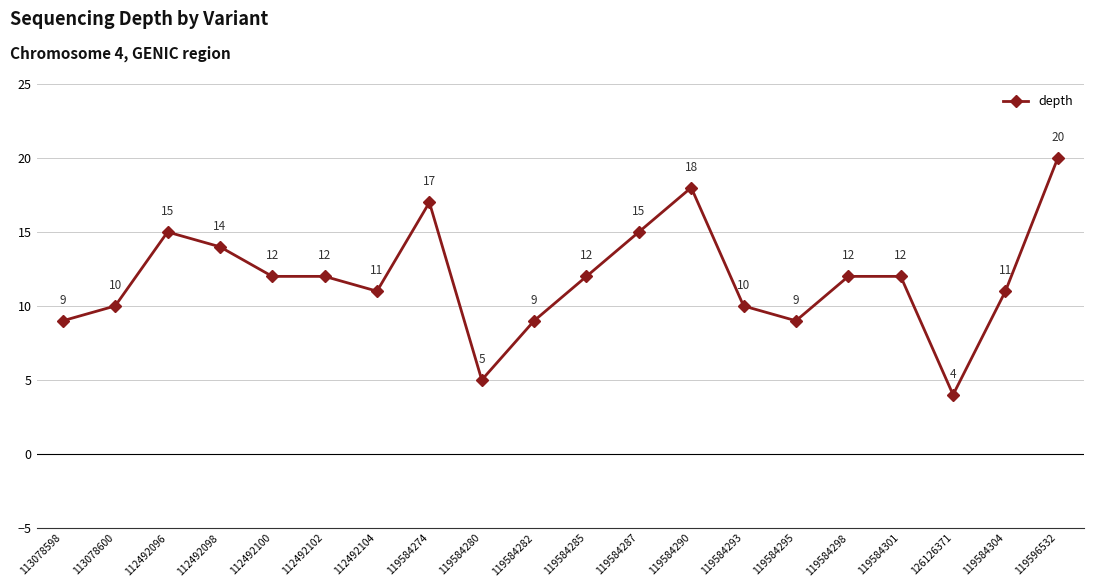

Where does the data first go above 12?

112492096